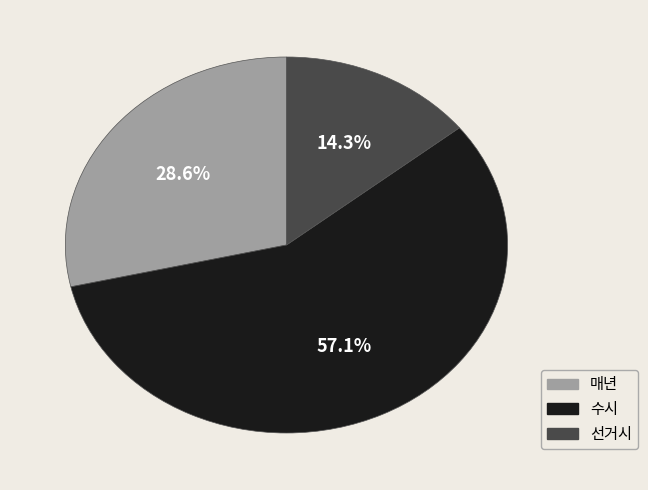

Which slice represents more than half of the pie?

수시